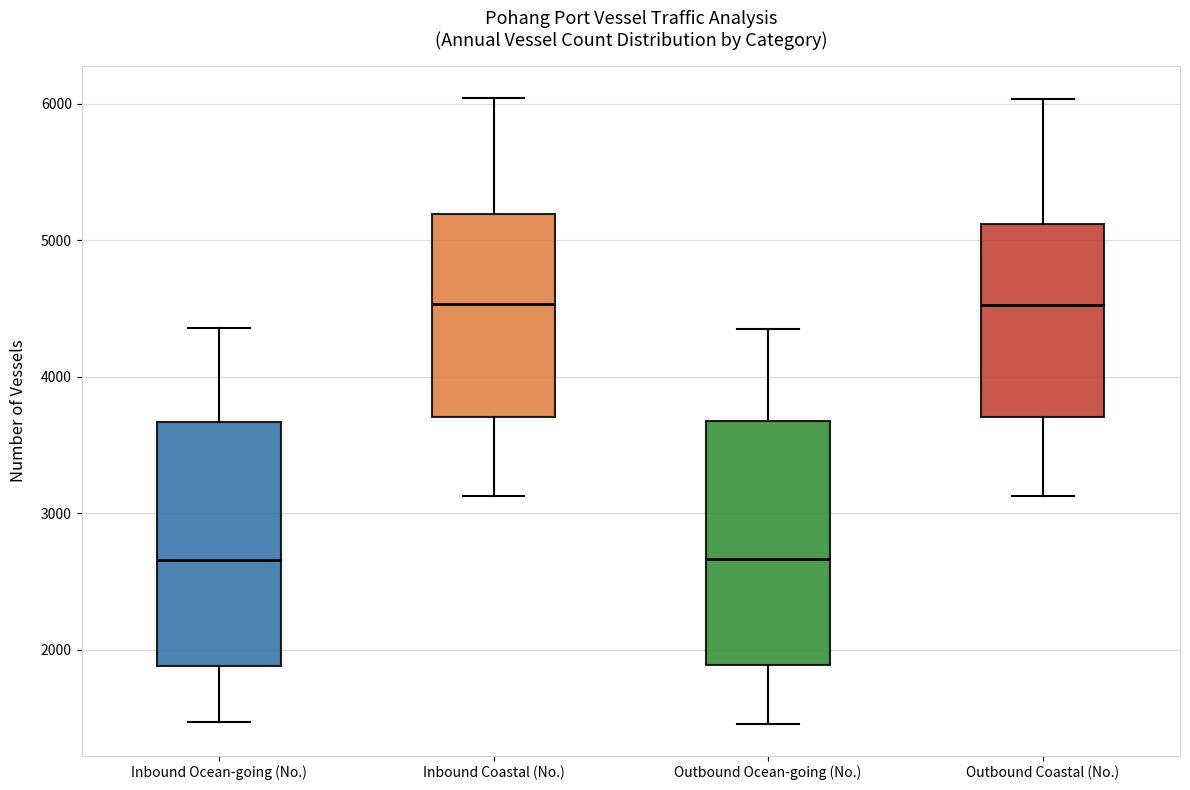

Reading left to right, read every box against the y-axis: the position of its median line, the range the box covers, and the ends of its whiskers. The values are not printed on the chart, so give them approximately, as read against the axis.

Inbound Ocean-going (No.): median 2700, box 1900 to 3700, whiskers 1500 to 4400
Inbound Coastal (No.): median 4500, box 3700 to 5200, whiskers 3100 to 6000
Outbound Ocean-going (No.): median 2700, box 1900 to 3700, whiskers 1500 to 4300
Outbound Coastal (No.): median 4500, box 3700 to 5100, whiskers 3100 to 6000